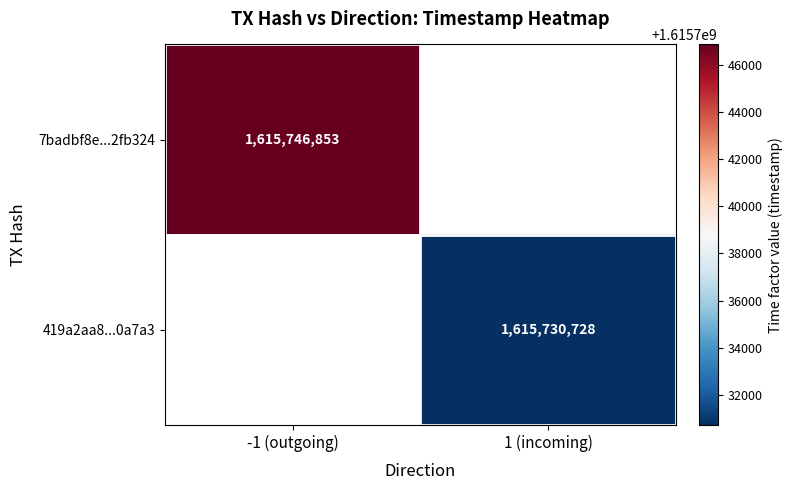

Count the number of categories in the chart.

2